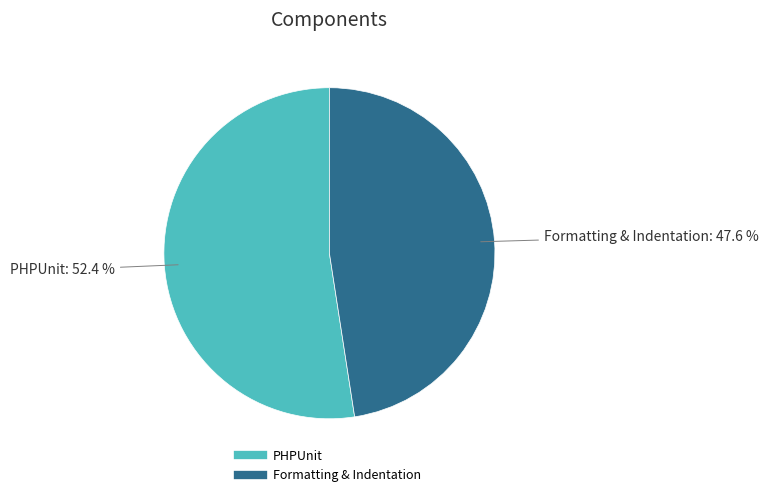

Between Formatting & Indentation and PHPUnit, which is larger?

PHPUnit